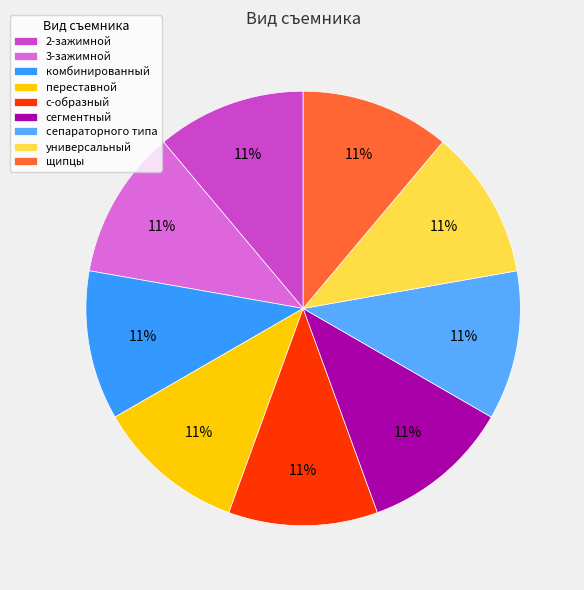

Is it true that сегментный is 20% of the pie?

False